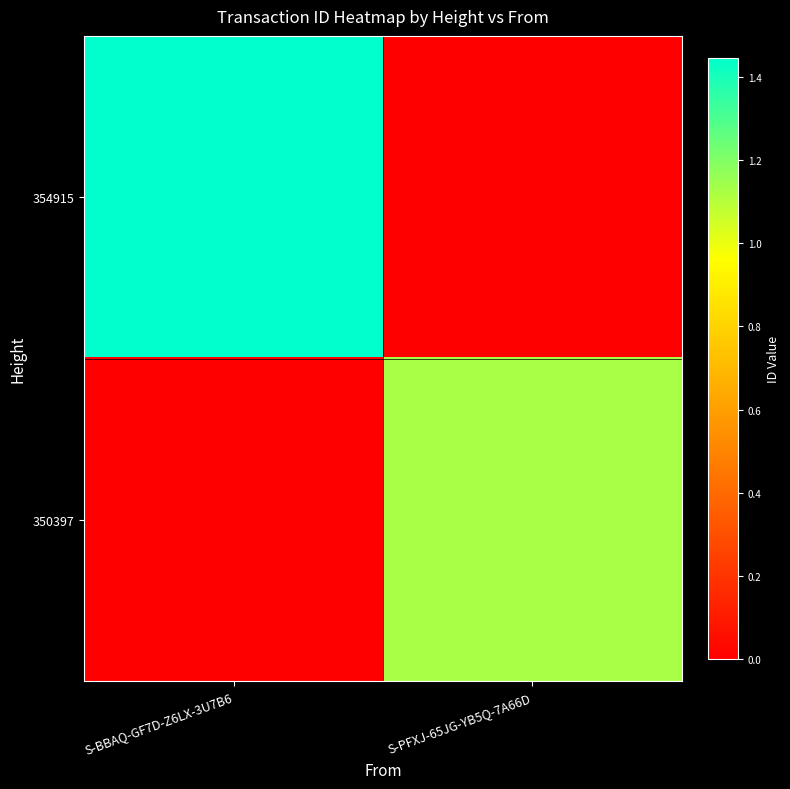

List the series in order of their peak value, lowest first.

350397, 354915